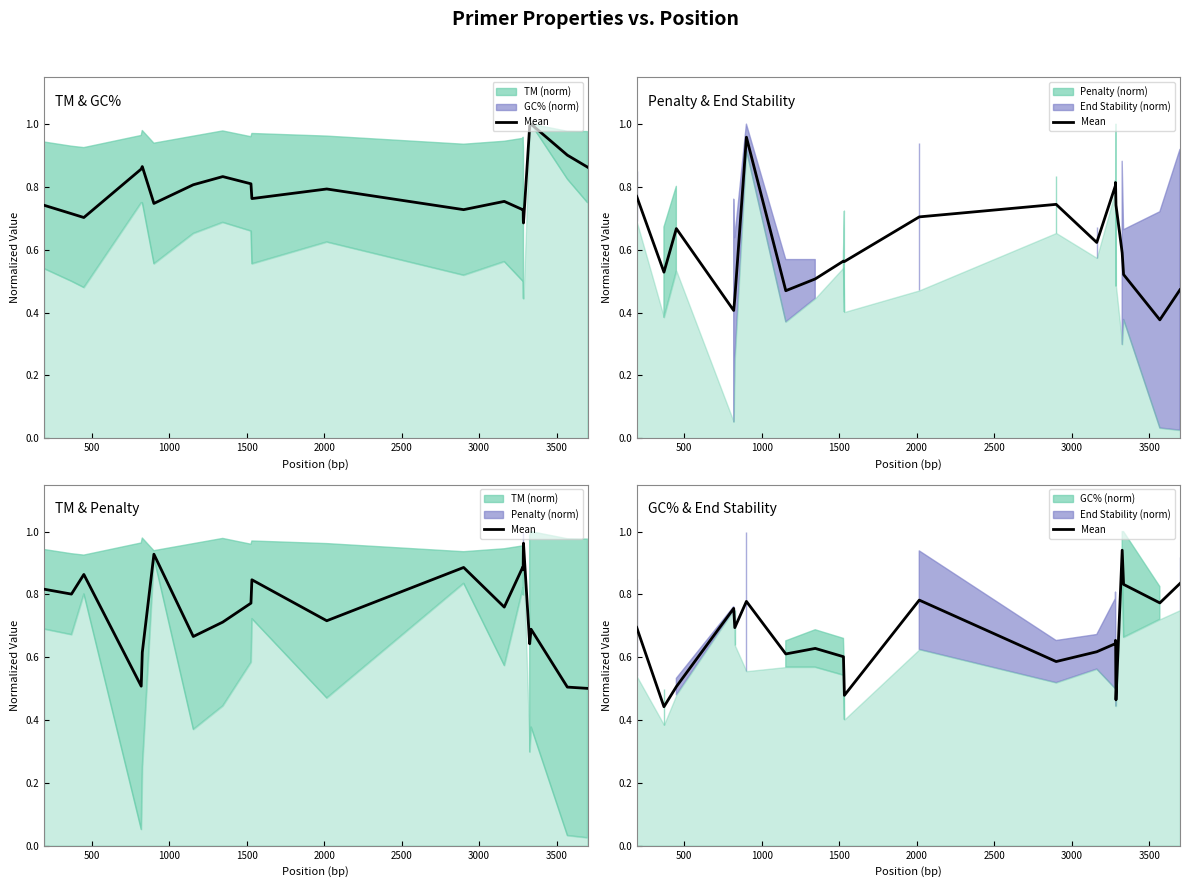

How many interior local valleys (lower than both neighbors) does the data have?

7